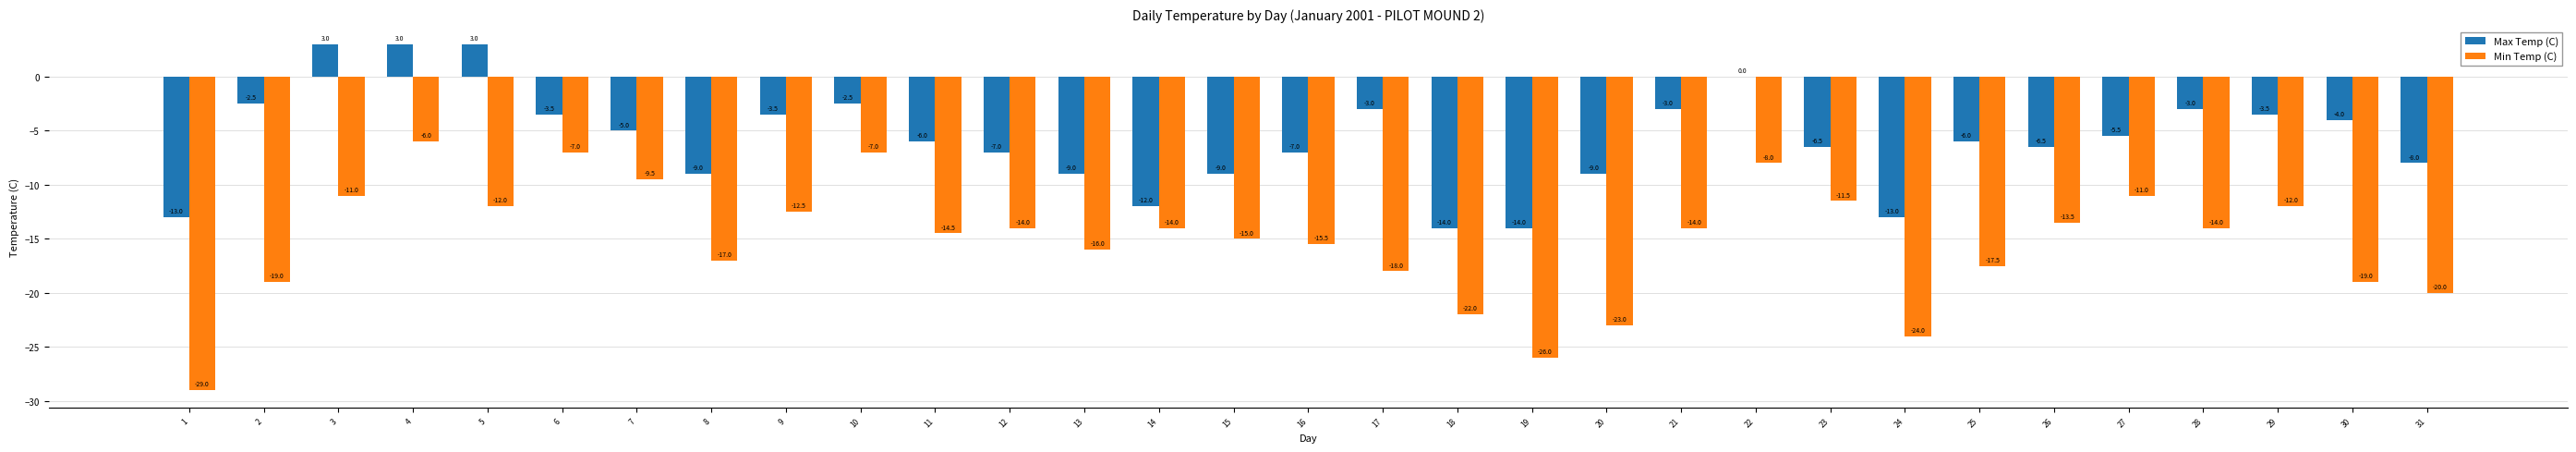

Are the bars horizontal?

No